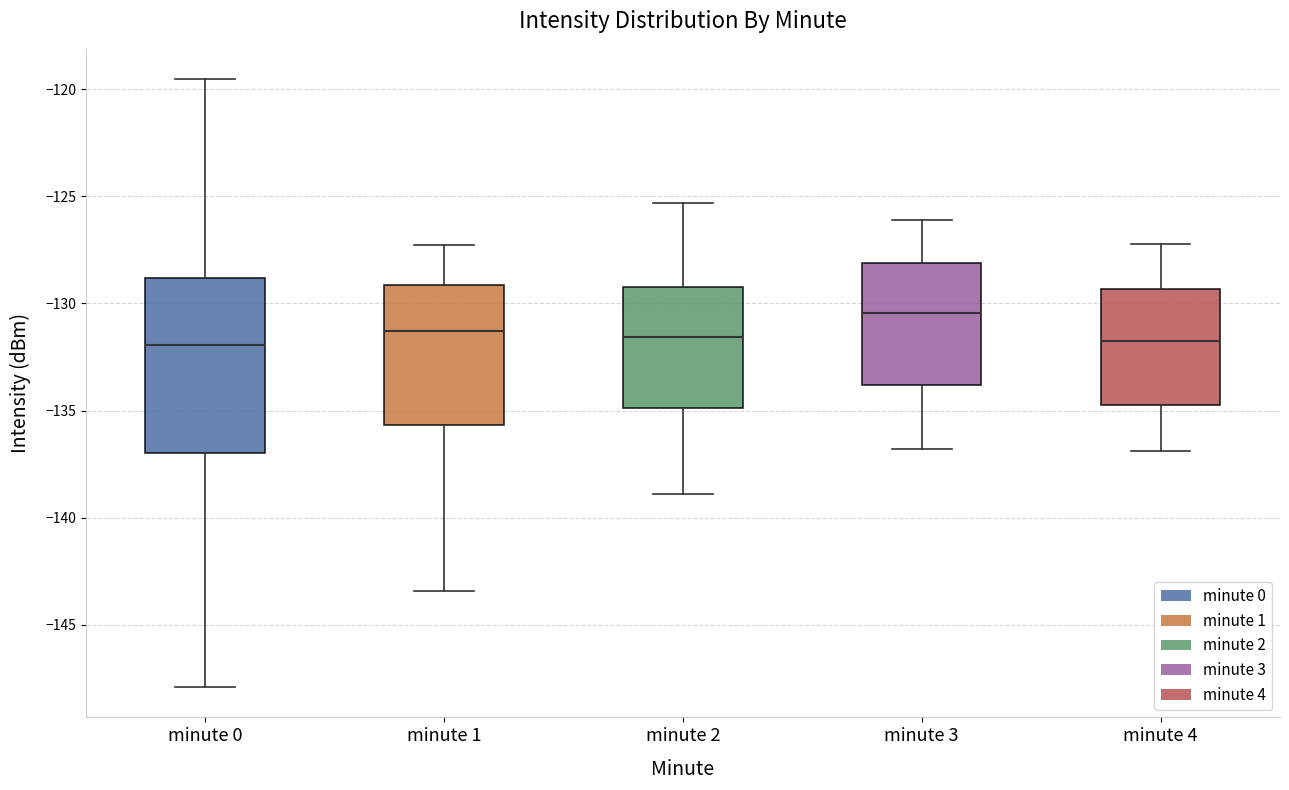

Which box has the highest median line?

minute 3